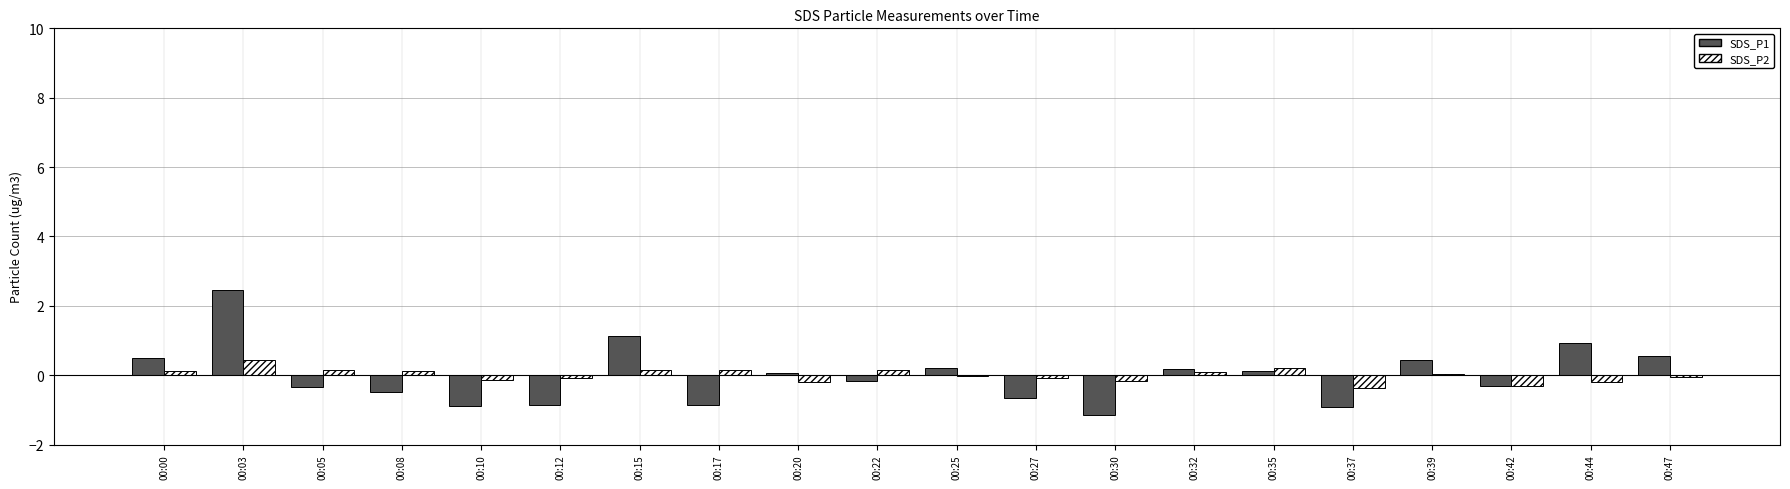

Is it true that SDS_P1 equals 0.9 at 00:44?

True